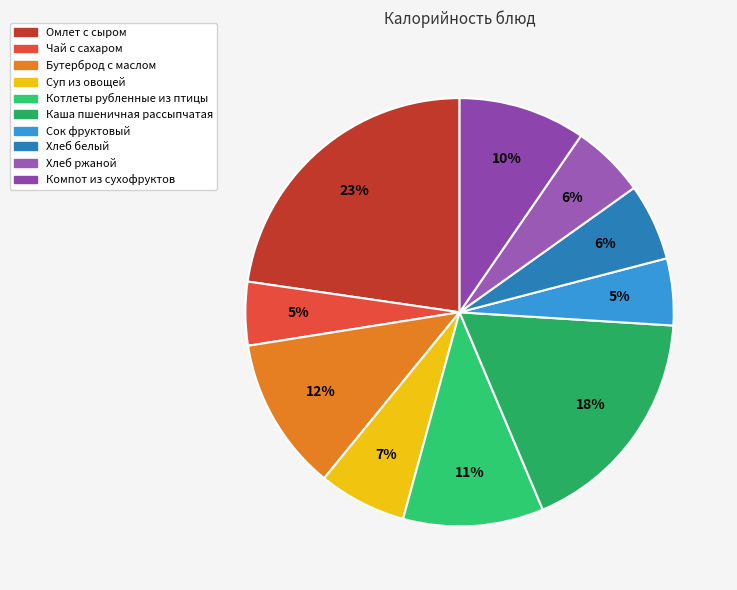

Does Котлеты рубленные из птицы represent more than half of the total?

No